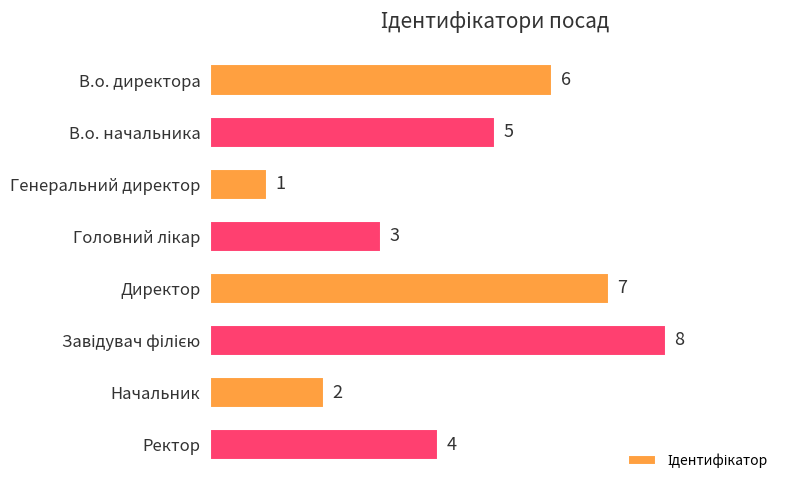

Count the number of categories in the chart.

8